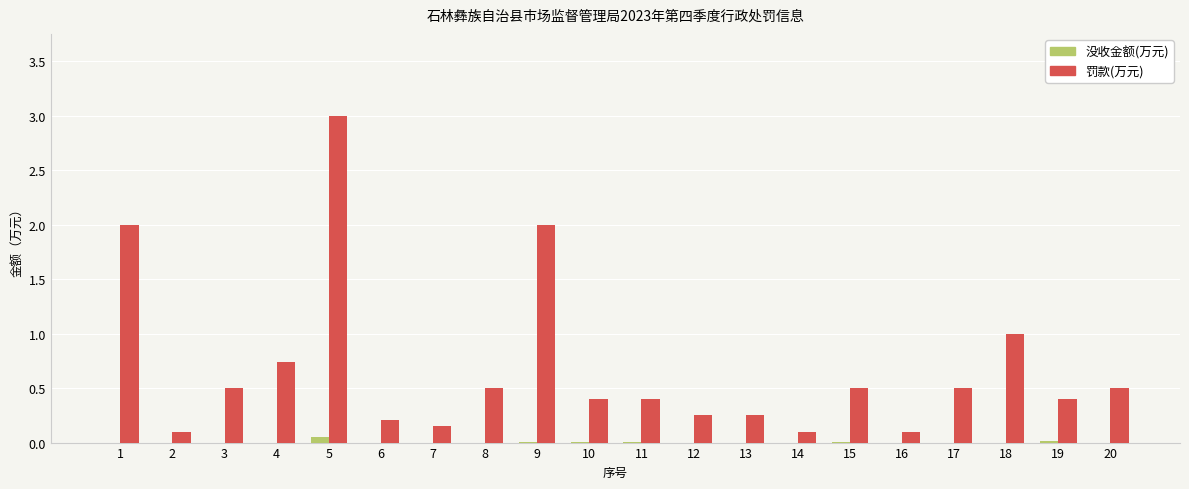

At which category does the chart reach its peak across all series?

5